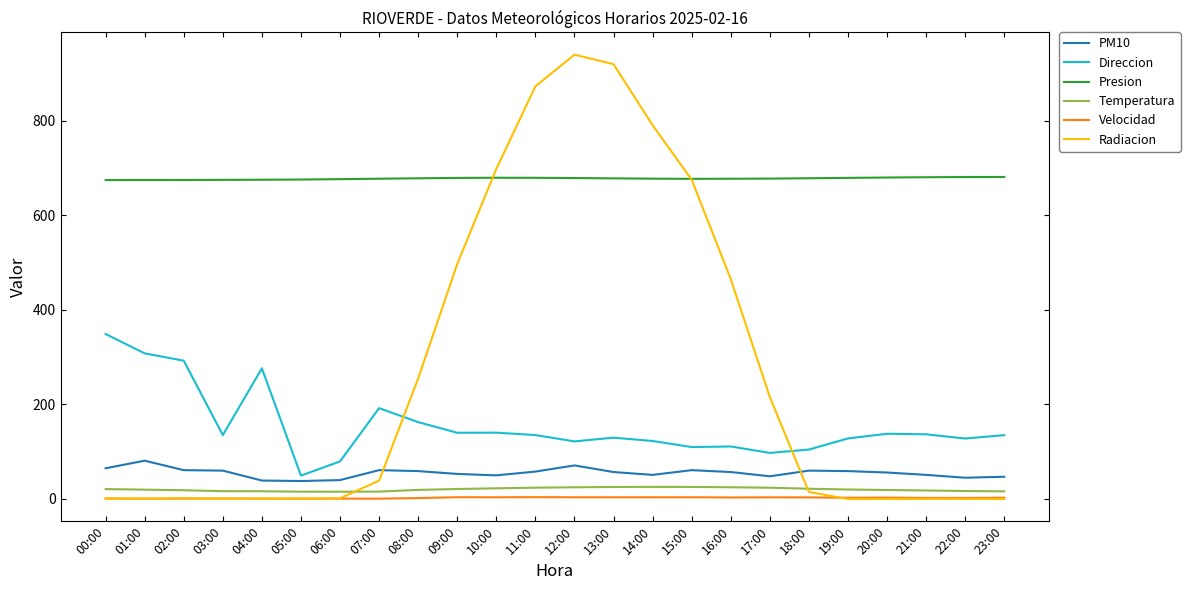

How many lines are shown in the chart?

6